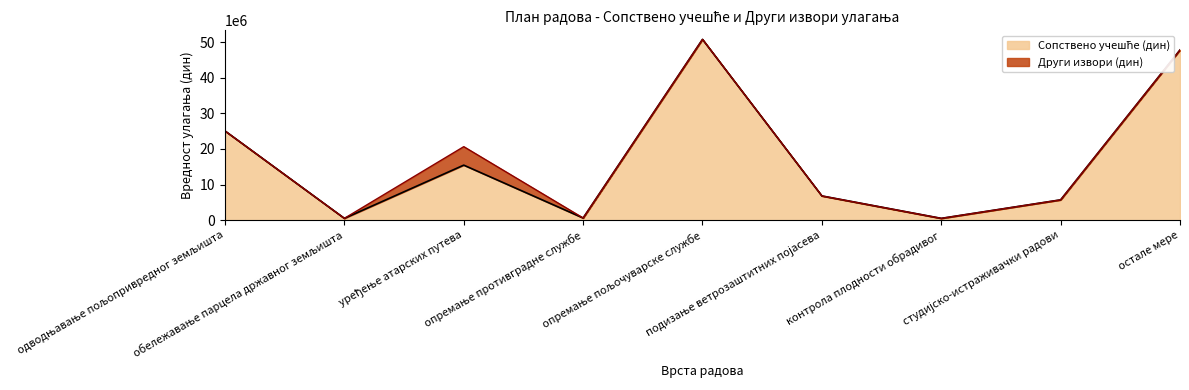

Where is the first local minimum?

обележавање парцела државног земљишта